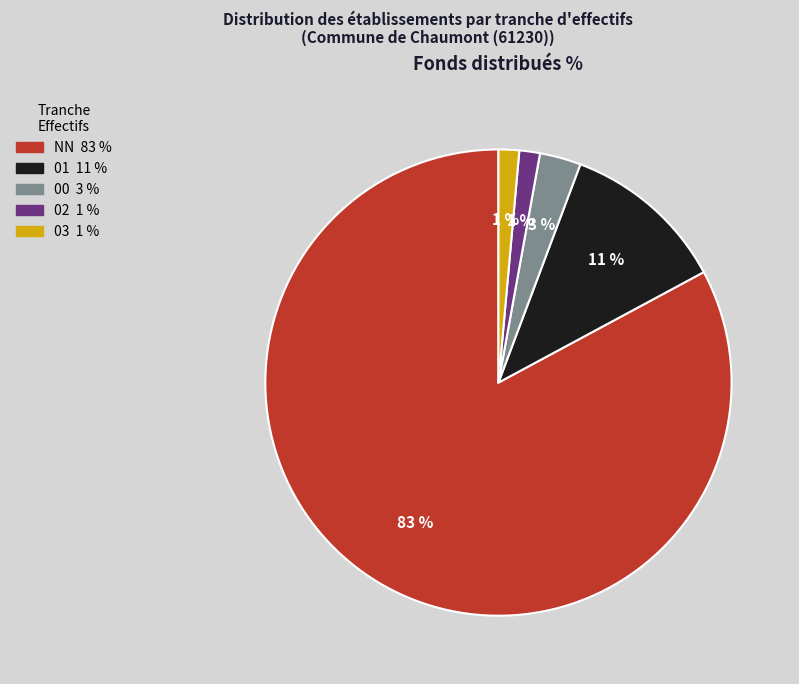

Do 03 and 01 together represent more than half of the pie?

No